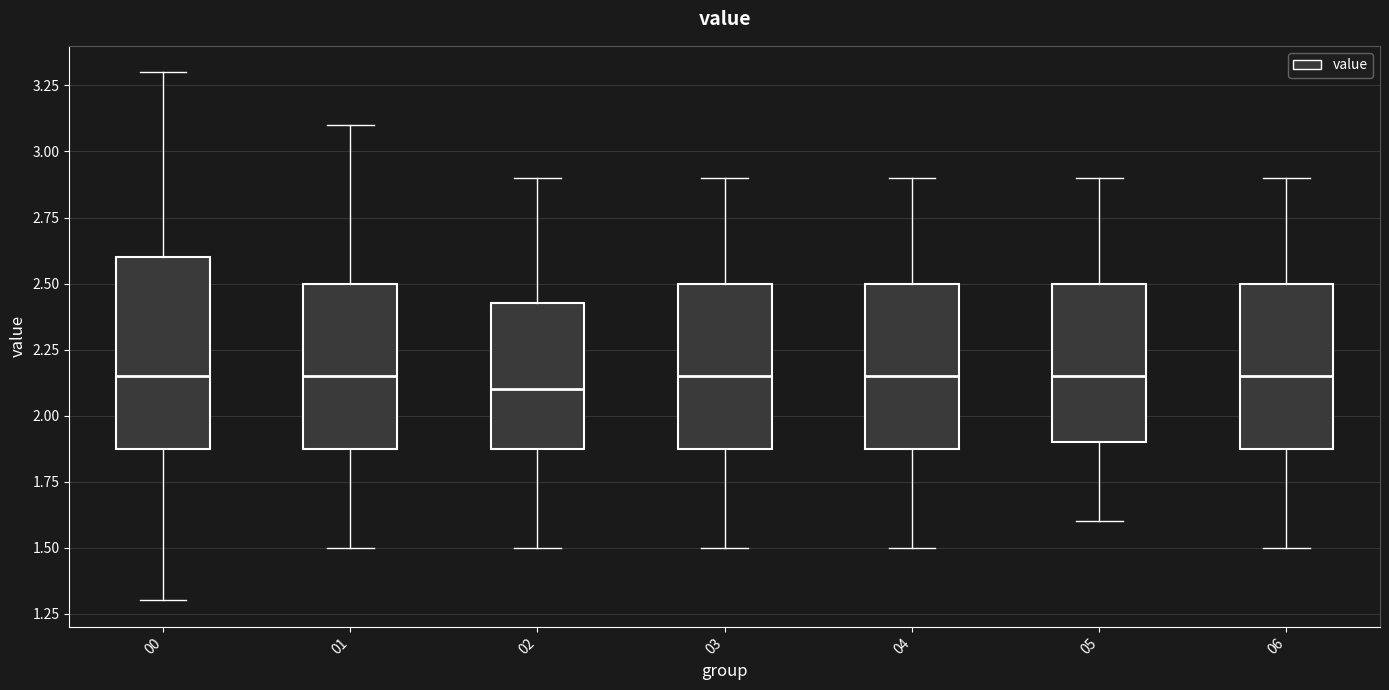

Reading left to right, read every box against the y-axis: the position of its median line, the range the box covers, and the ends of its whiskers. The values are not printed on the chart, so give them approximately, as read against the axis.

00: median 2.15, box 1.90 to 2.60, whiskers 1.30 to 3.30
01: median 2.15, box 1.90 to 2.50, whiskers 1.50 to 3.10
02: median 2.10, box 1.90 to 2.45, whiskers 1.50 to 2.90
03: median 2.15, box 1.90 to 2.50, whiskers 1.50 to 2.90
04: median 2.15, box 1.90 to 2.50, whiskers 1.50 to 2.90
05: median 2.15, box 1.90 to 2.50, whiskers 1.60 to 2.90
06: median 2.15, box 1.90 to 2.50, whiskers 1.50 to 2.90